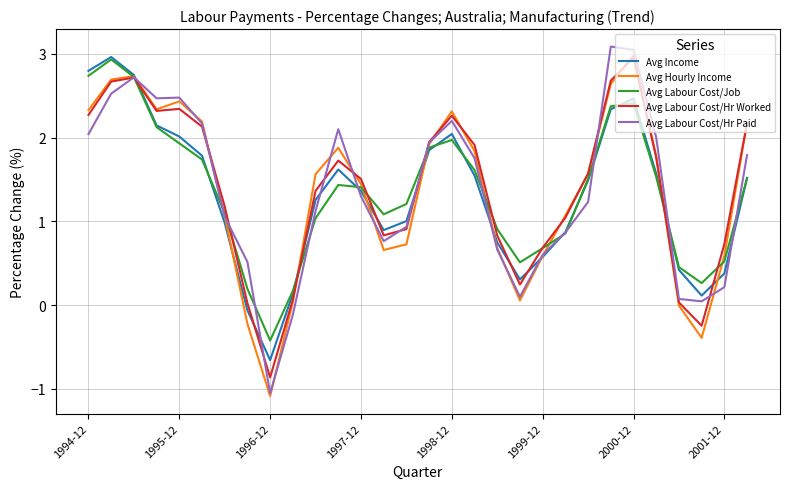

What is the greatest value displayed?

3.1